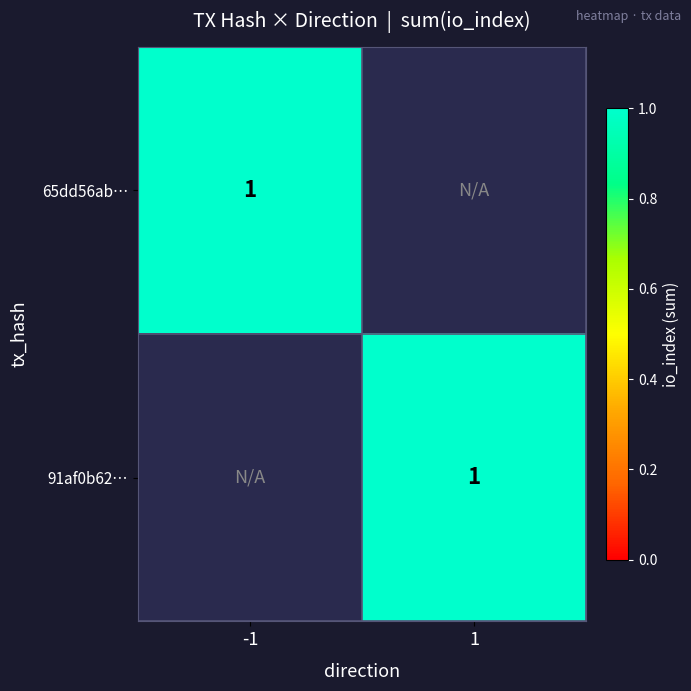

The 65dd56ab601ad4aabcc8f492cc39a26a799eb94 series shows -2 at 1. True or false?

False